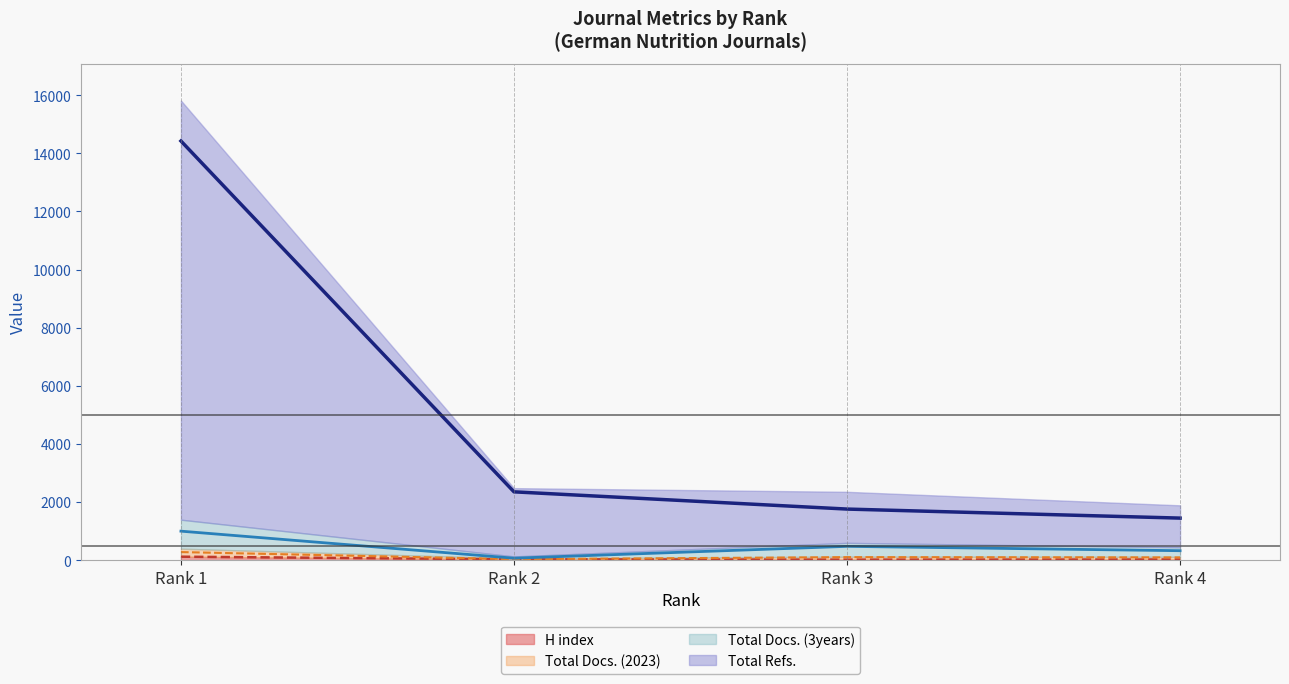

The Total Docs. (2023) series shows 42 at Rank 3. True or false?

False